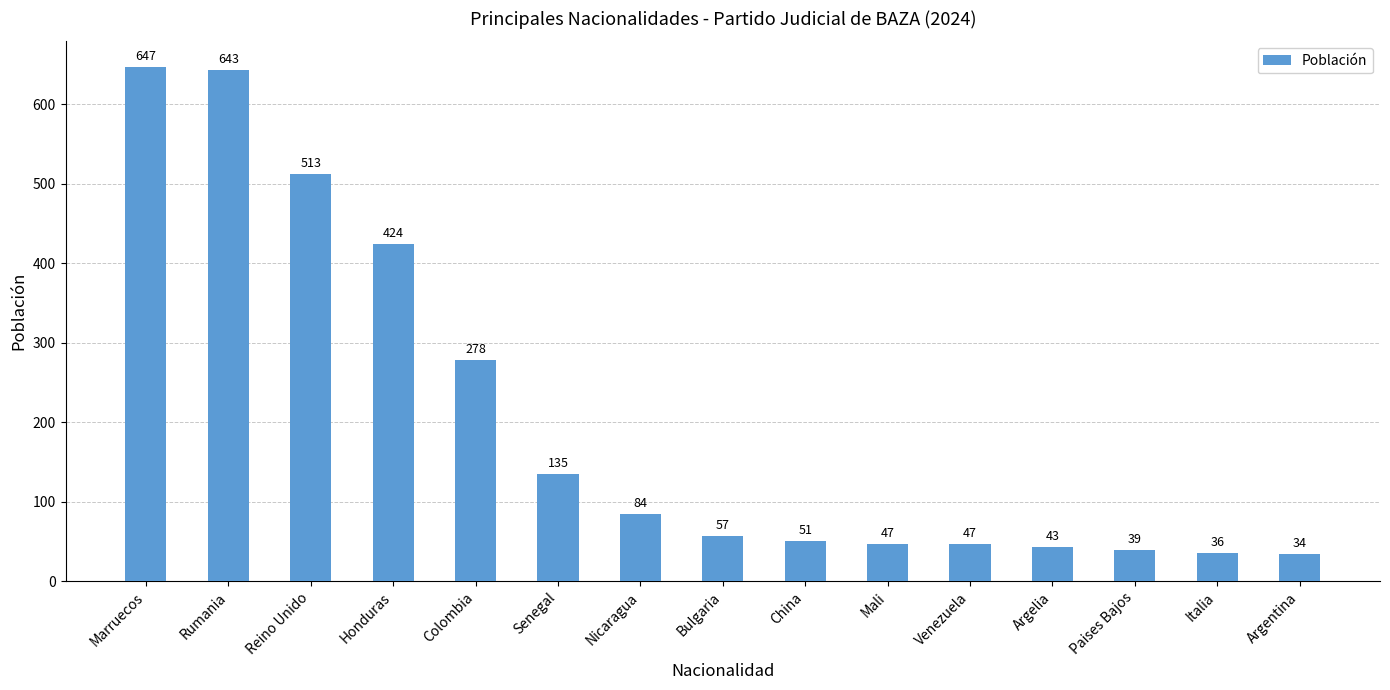

Is it true that the value at Rumania is 643?

True